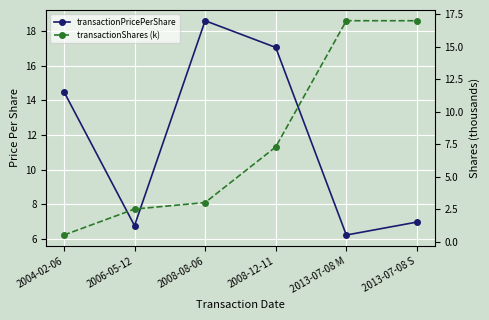

What is the sum of all transactionShares (k) values?

47.3